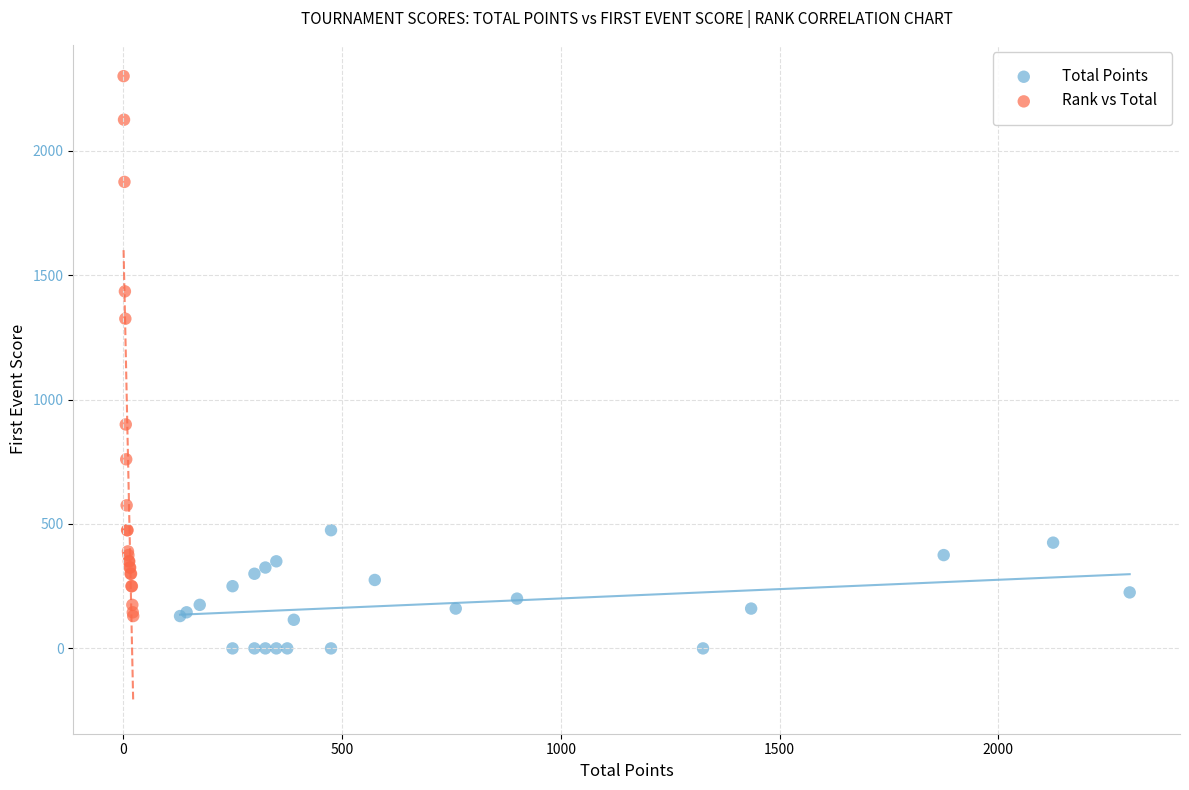

Which series contains the lowest Y value?

Total Points